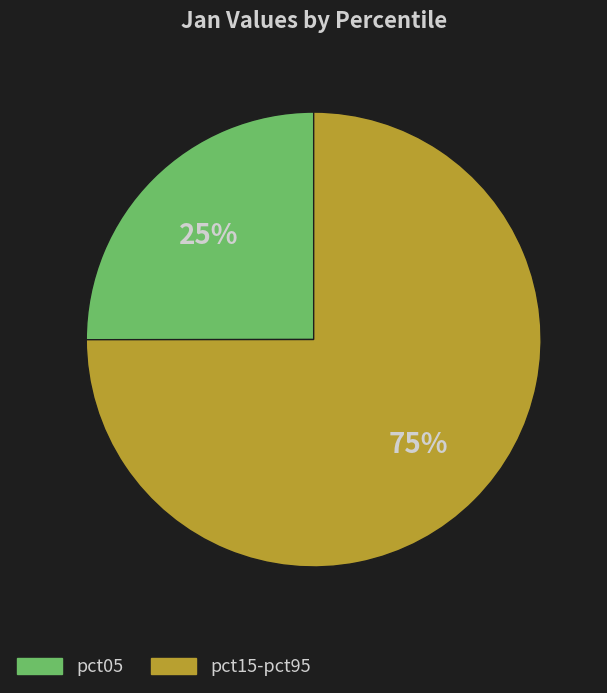

Is there any slice that represents more than half of the pie?

Yes